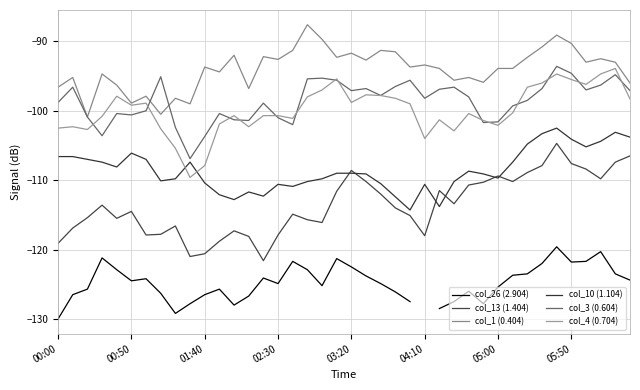

What is the difference between the col_3 (0.604) values at 22 and 35?

3.2